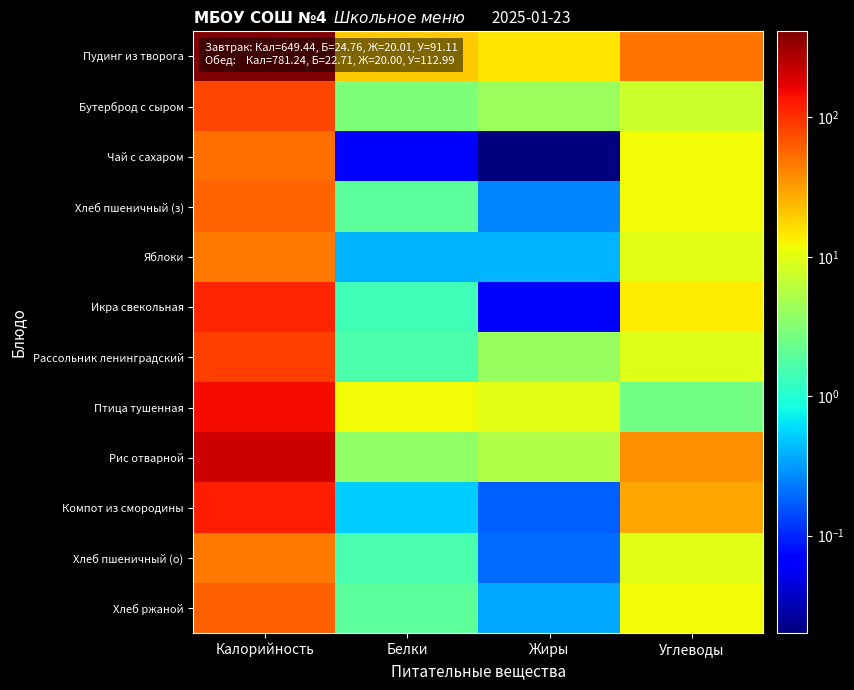

What is the maximum value shown in the chart?

413.6